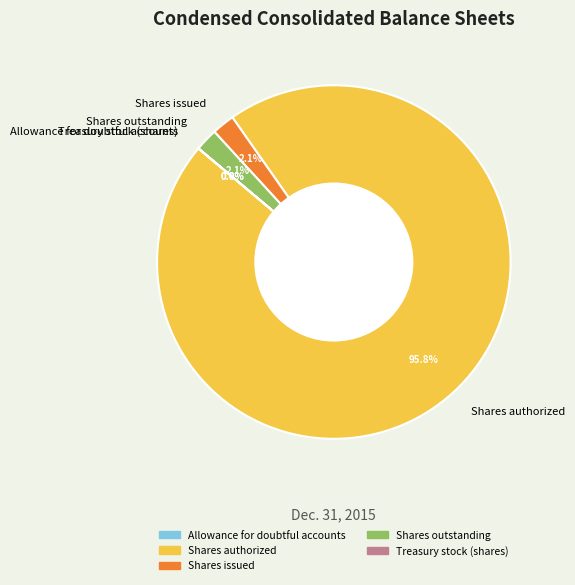

Combined, what portion of the pie is Shares outstanding and Shares issued?

4.2%